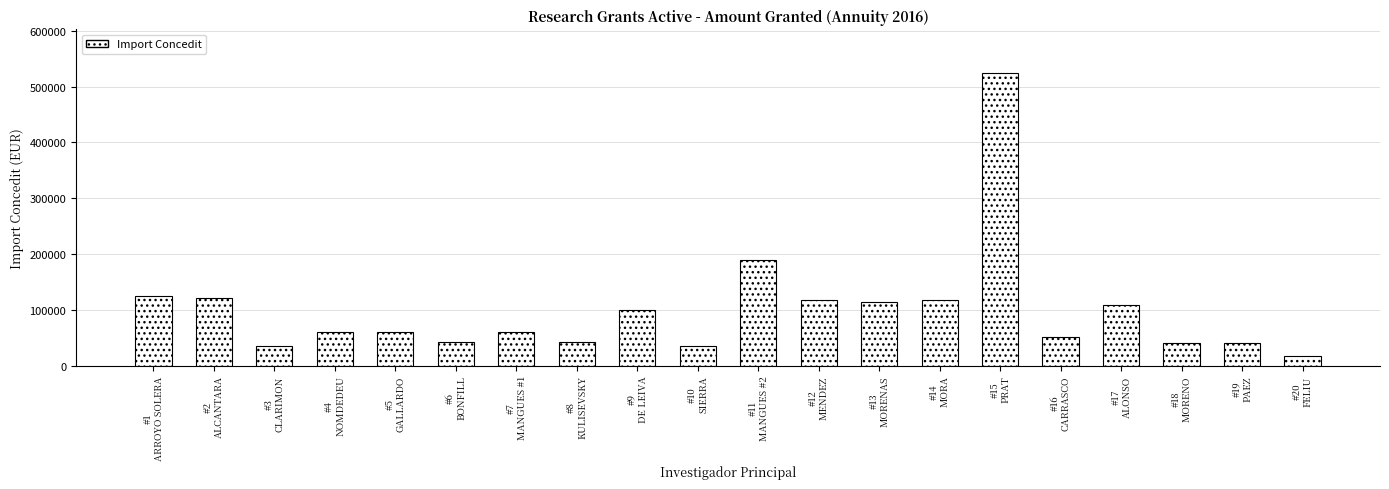

Read the value at #14
MORA.

117930.0